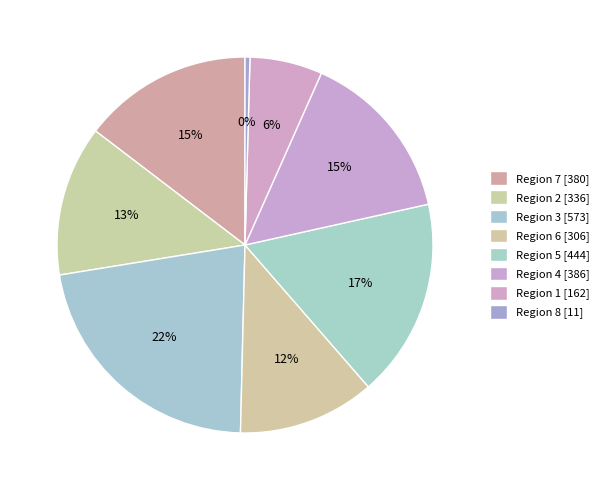

What portion of the pie excludes Region 7?

85.4%